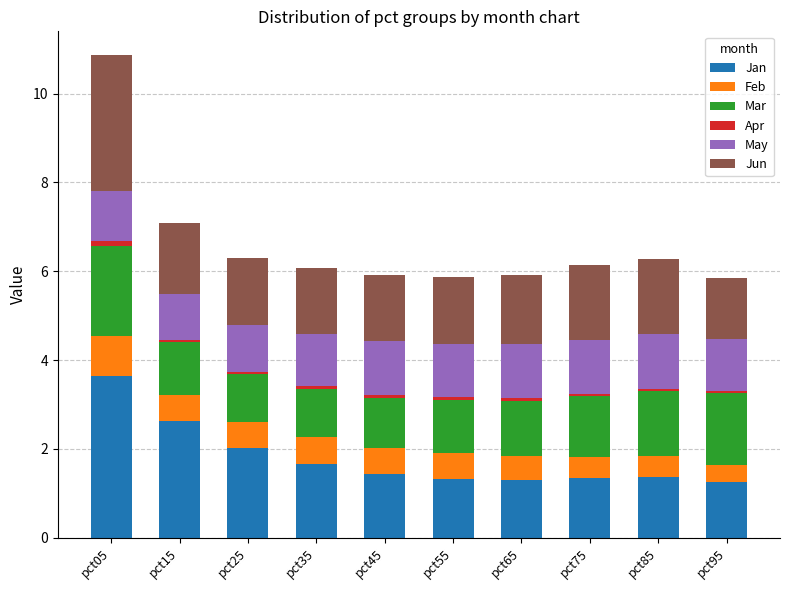

What is the highest value of the Jan series?

3.6